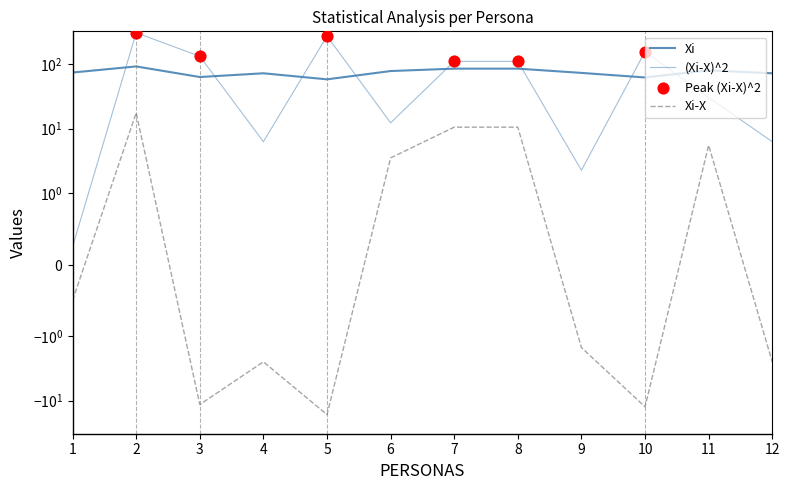

Which series contains the lowest Y value?

Xi-X